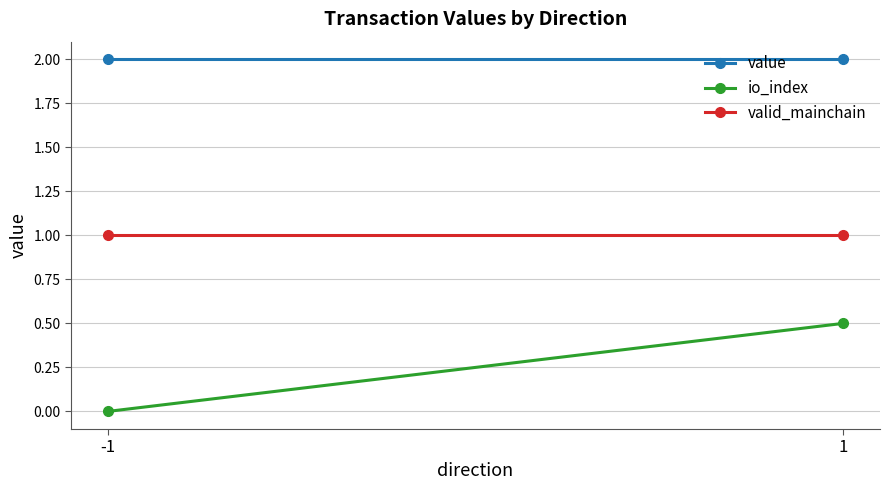

What is the highest value of the valid_mainchain series?

1.0